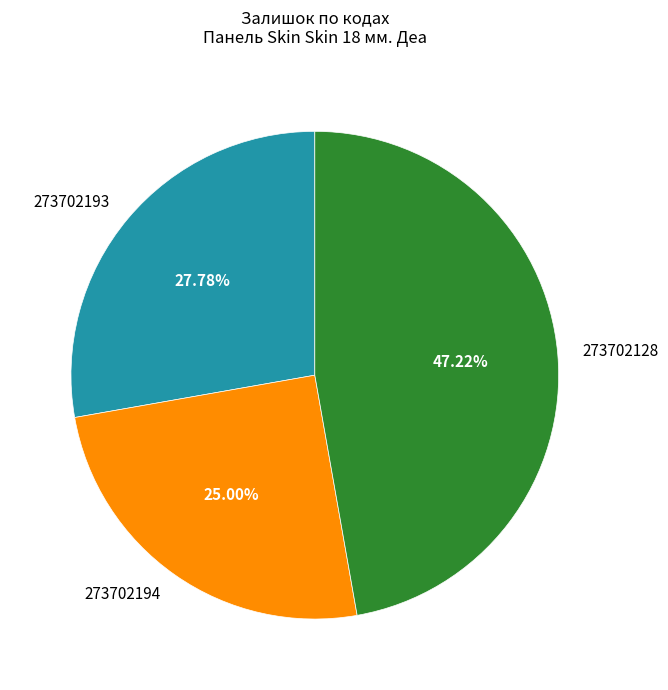

To the nearest percent, what portion does 273702194 represent?

25%